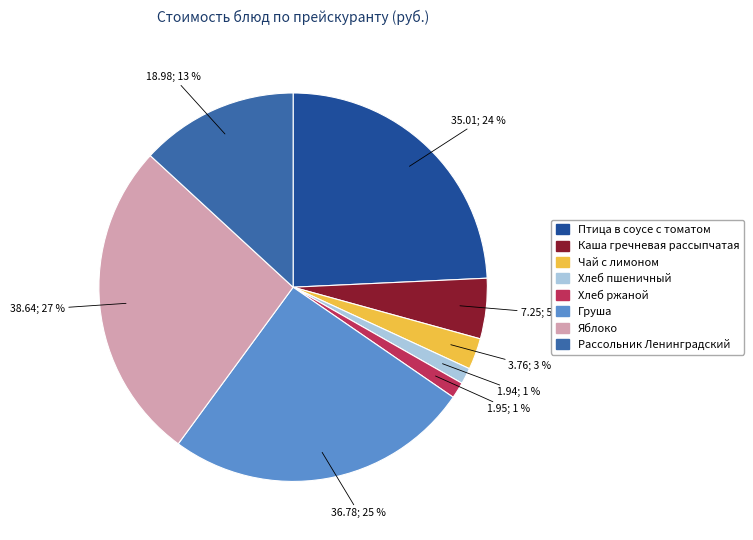

To the nearest percent, what is the average slice percentage?

12%